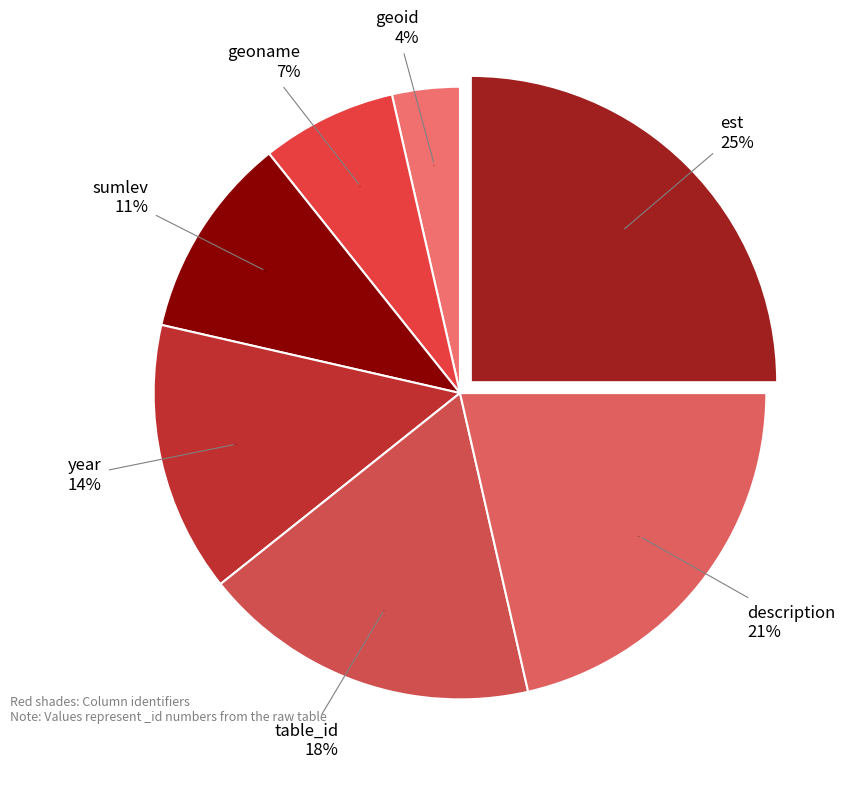

Do description and table_id together represent more than half of the pie?

No